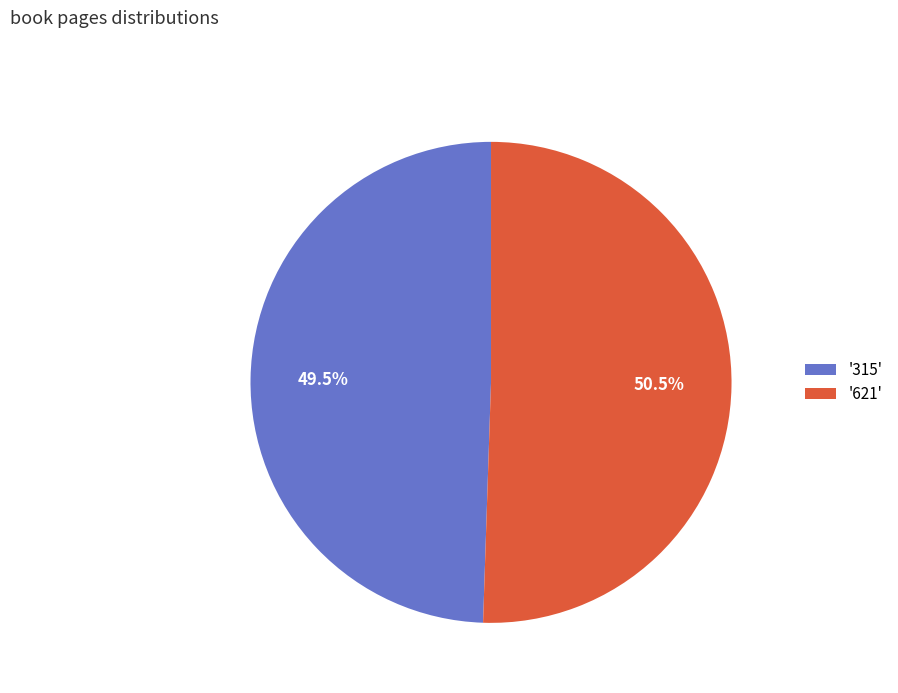

Rank the categories by value from lowest to highest.

'315', '621'